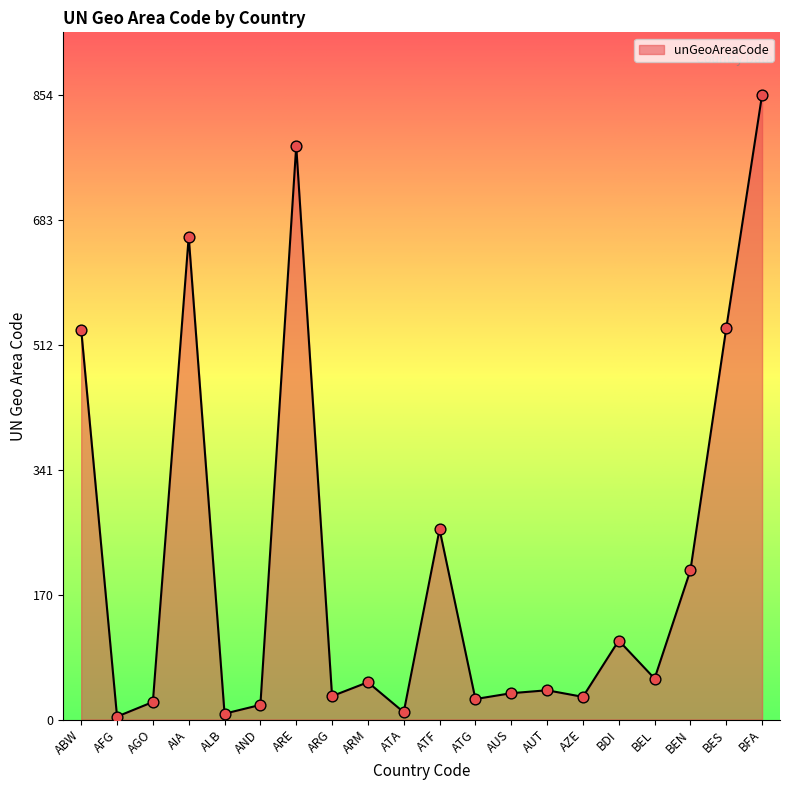

Between AGO and ARM, which is larger?

ARM